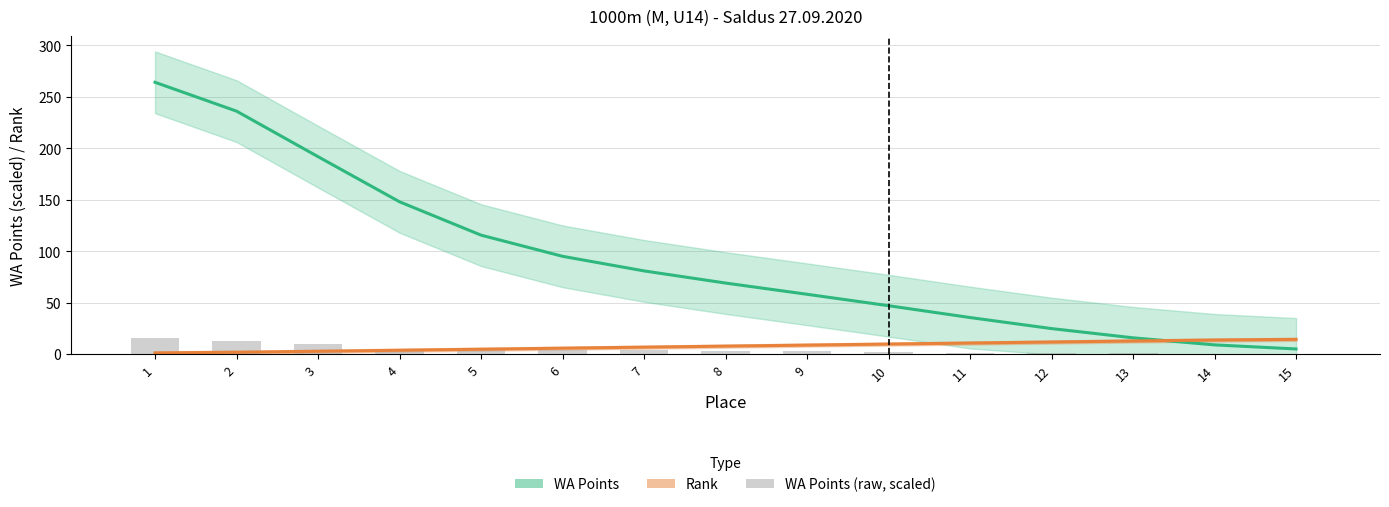

Which category has the highest value across all series?

1